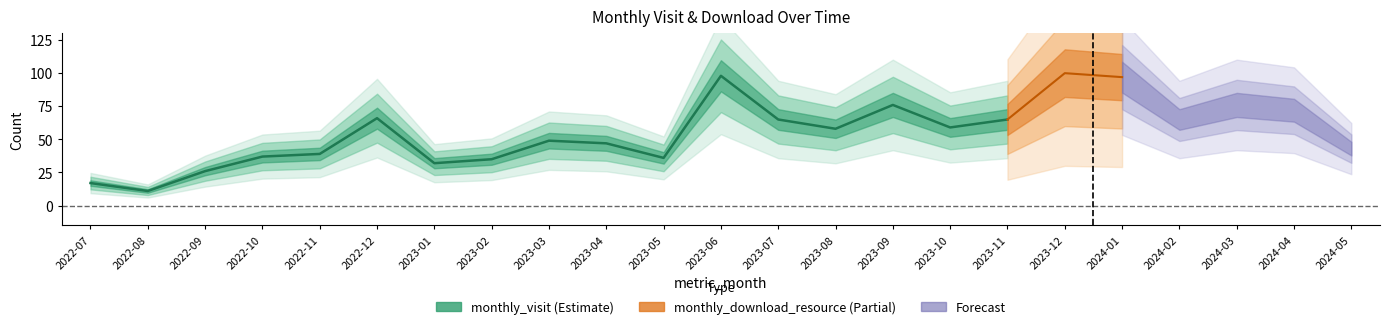

How many categories are shown in the chart?

23